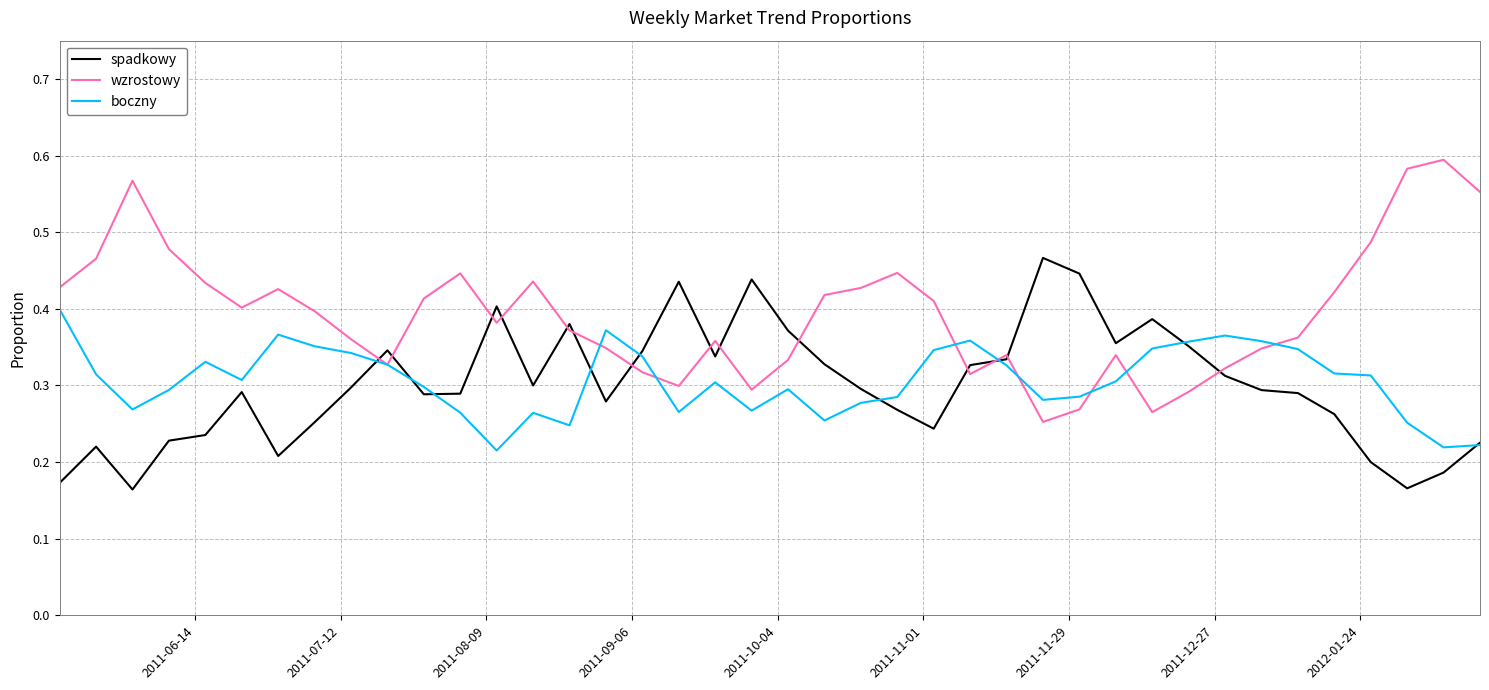

Rank the series by their maximum value, from highest to lowest.

wzrostowy, spadkowy, boczny